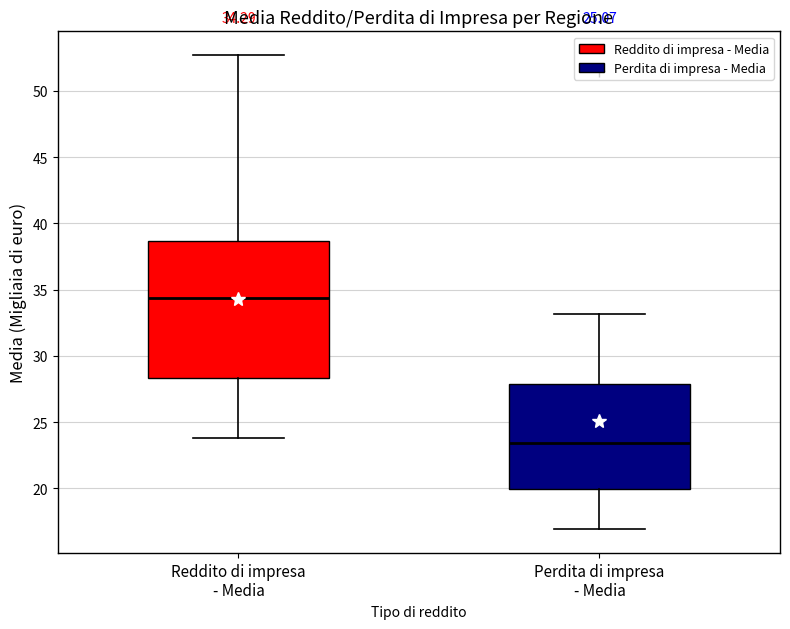

Which box is the tallest, from its lower edge to its upper edge?

Reddito di impresa - Media